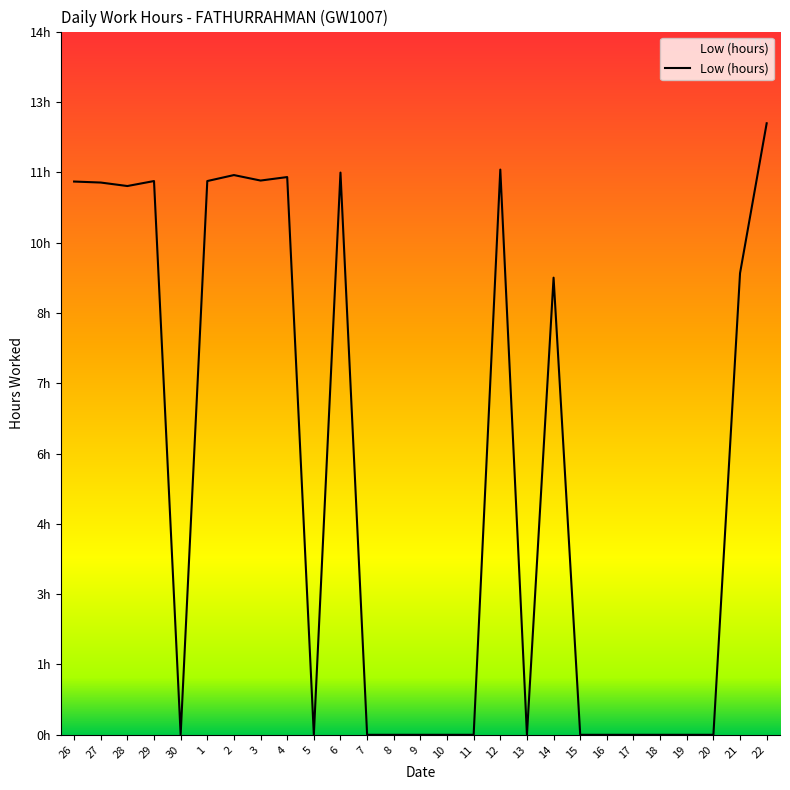

Reading left to right, what are all the values shown in this chart?

11.1	11.1	11.0	11.1	0.0	11.1	11.2	11.1	11.2	0.0	11.3	0.0	0.0	0.0	0.0	0.0	11.3	0.0	9.2	0.0	0.0	0.0	0.0	0.0	0.0	9.3	12.3